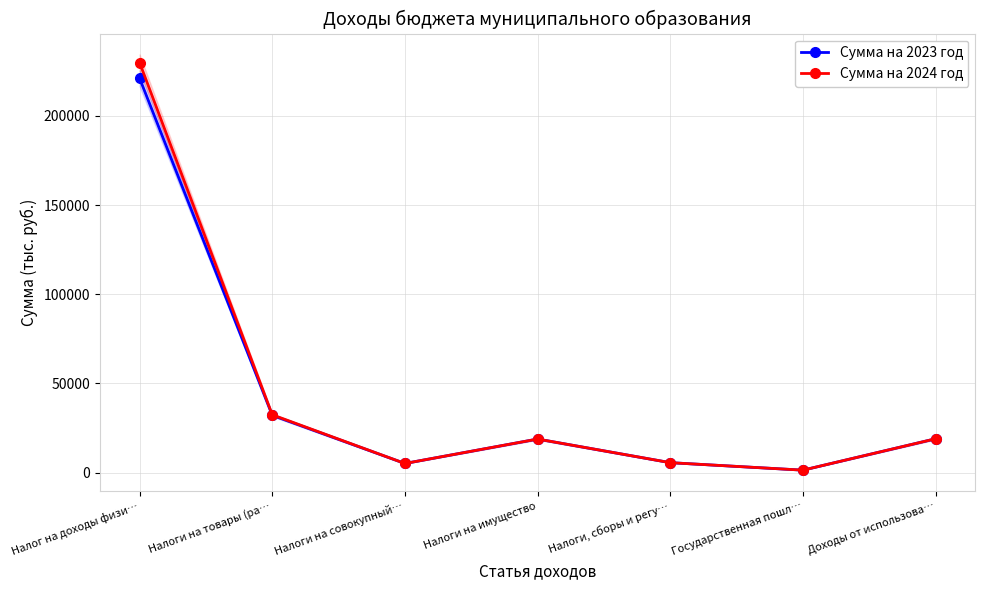

The Сумма на 2024 год series shows 30842 at Доходы от использова…. True or false?

False